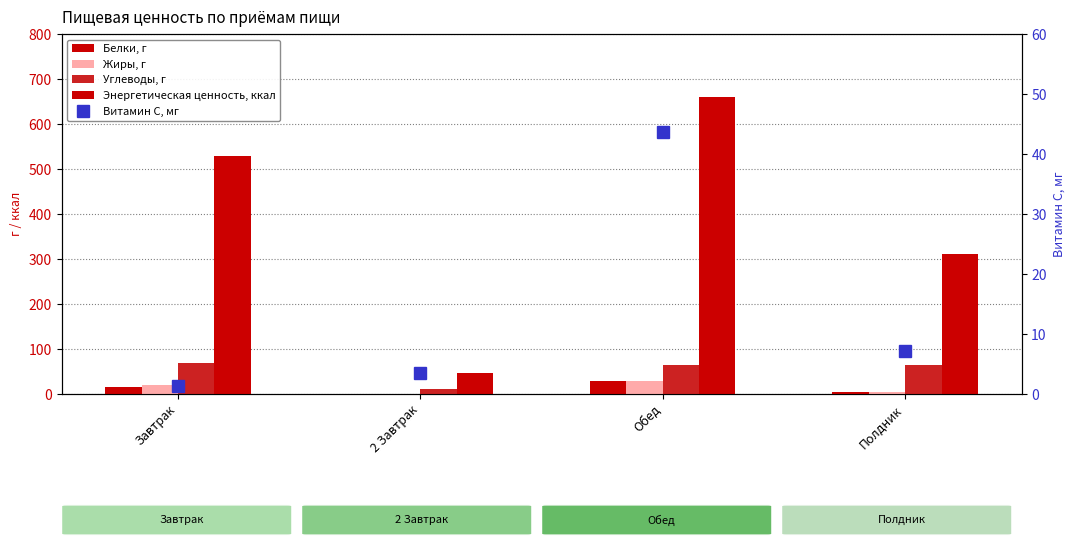

What is the minimum value shown in the chart?

0.4